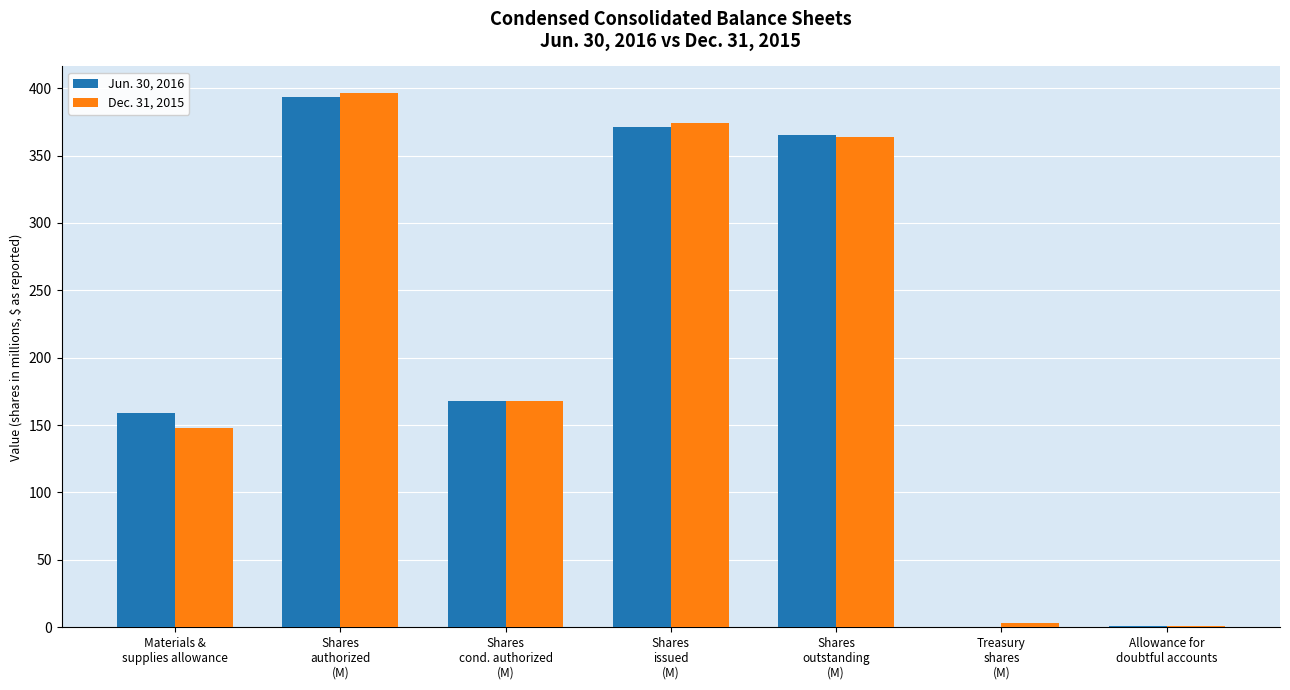

Where is Dec. 31, 2015 nearest to the value 198?

Shares
cond. authorized
(M)